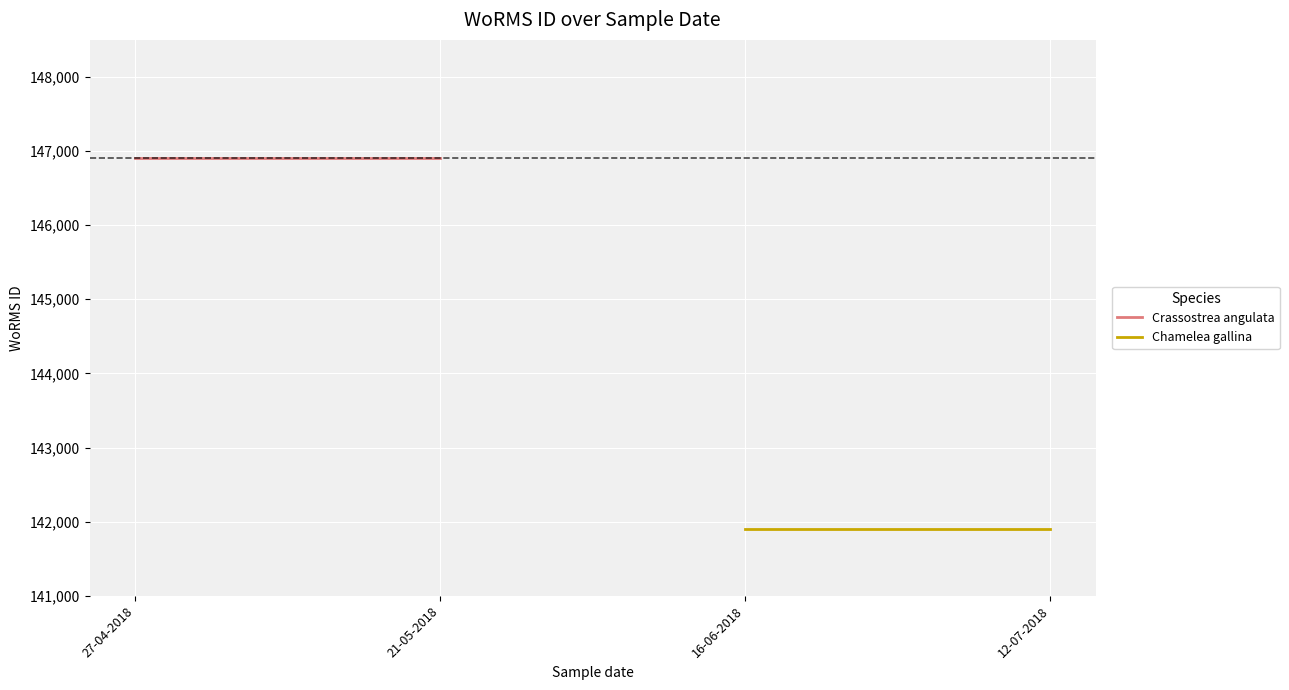

What are all the series names shown in the legend?

Crassostrea angulata, Chamelea gallina